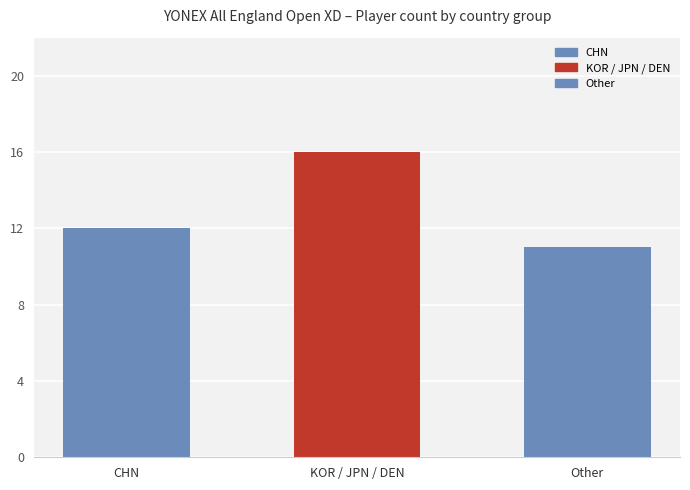

What is the sum of all values?

39